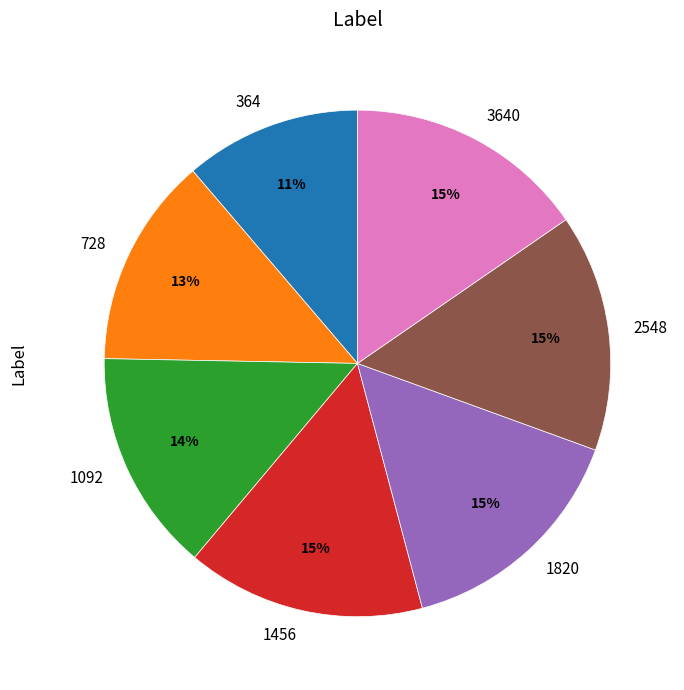

What is the smallest slice in the pie chart?

364